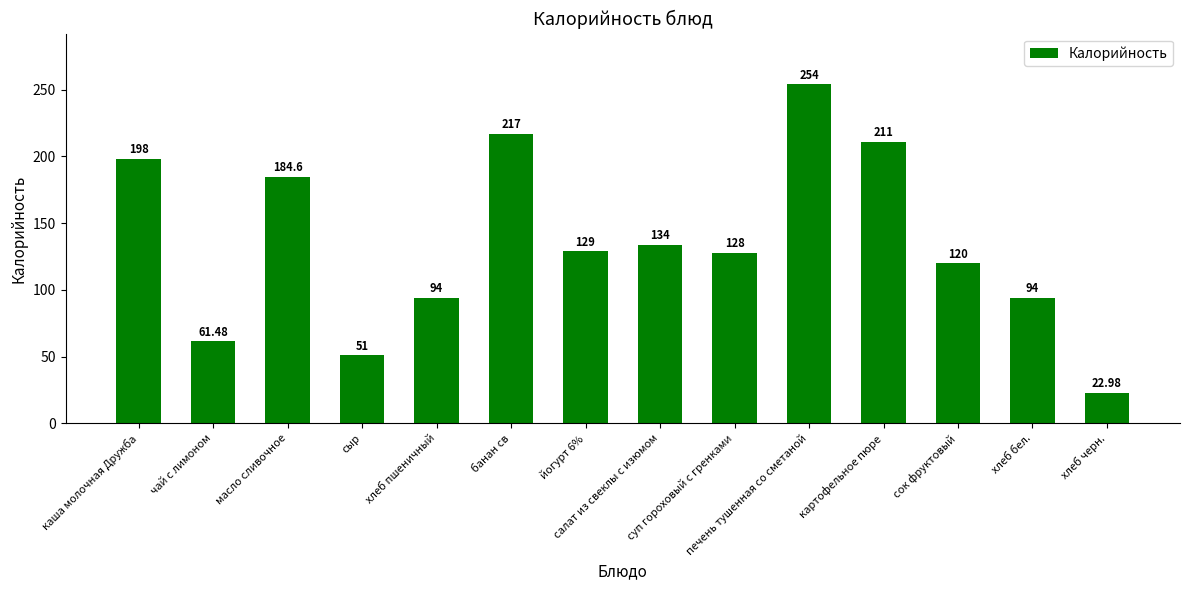

What is the approximate value at суп гороховый с гренками?

128.0